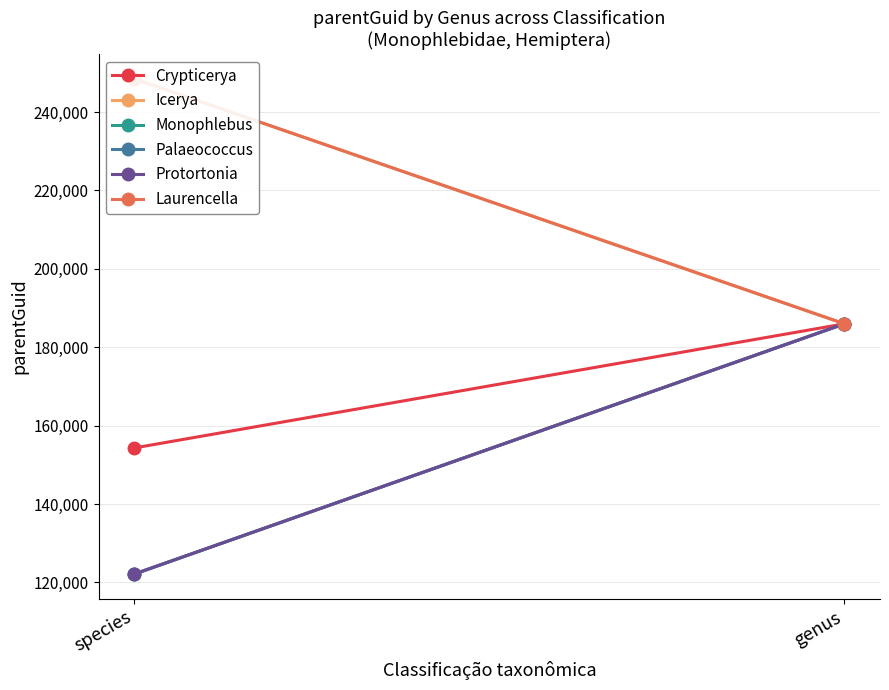

Which series has the largest total across all categories?

Laurencella